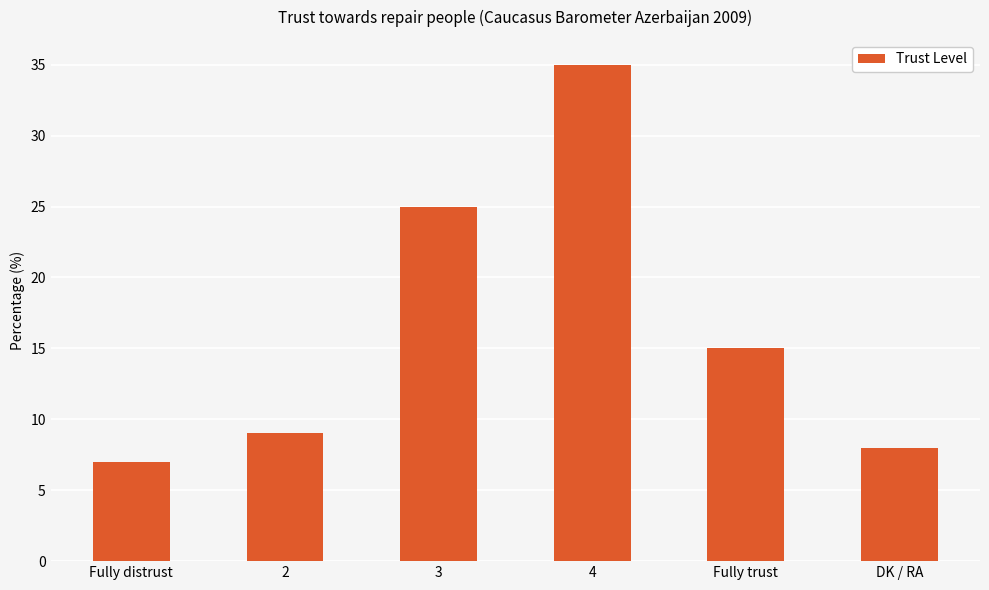

Reading left to right, extract all data points from this chart.

Fully distrust=7	2=9	3=25	4=35	Fully trust=15	DK / RA=8